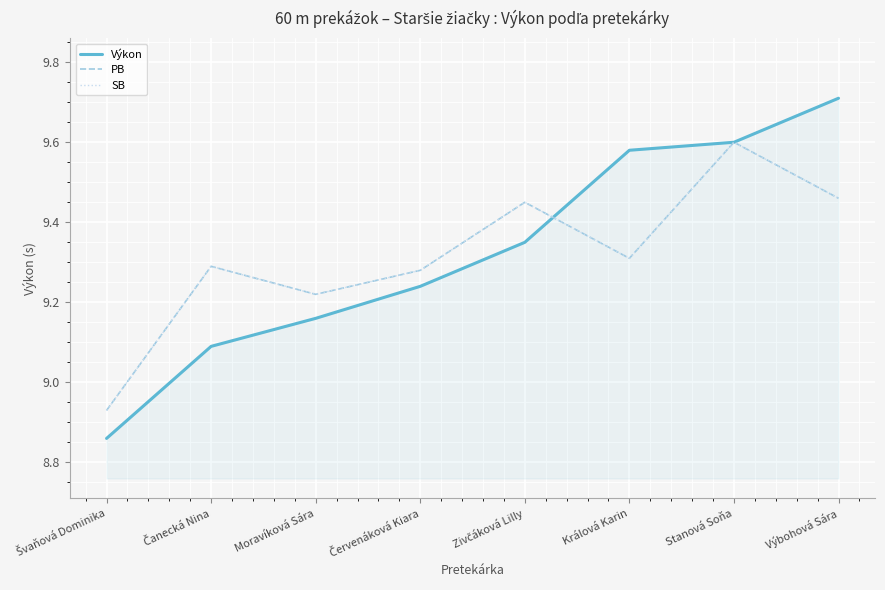

Does the chart have visible grid lines?

Yes